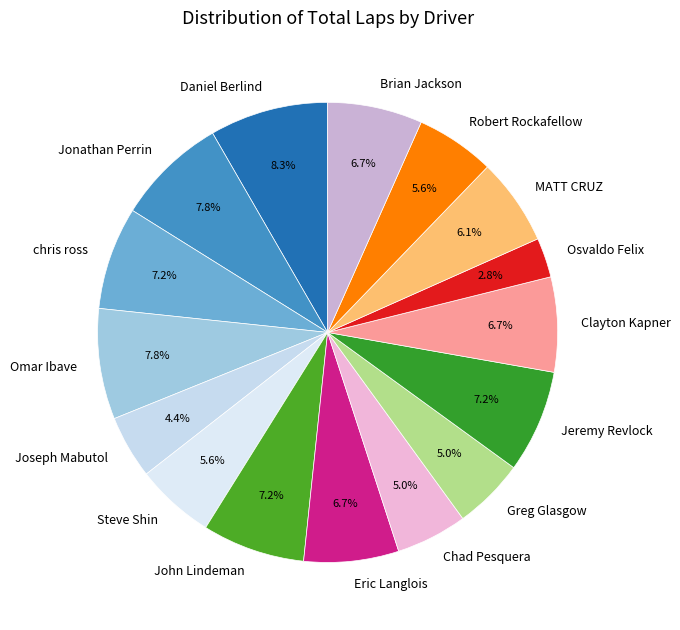

What is the ratio of the value at Robert Rockafellow to the value at Osvaldo Felix?

2.0